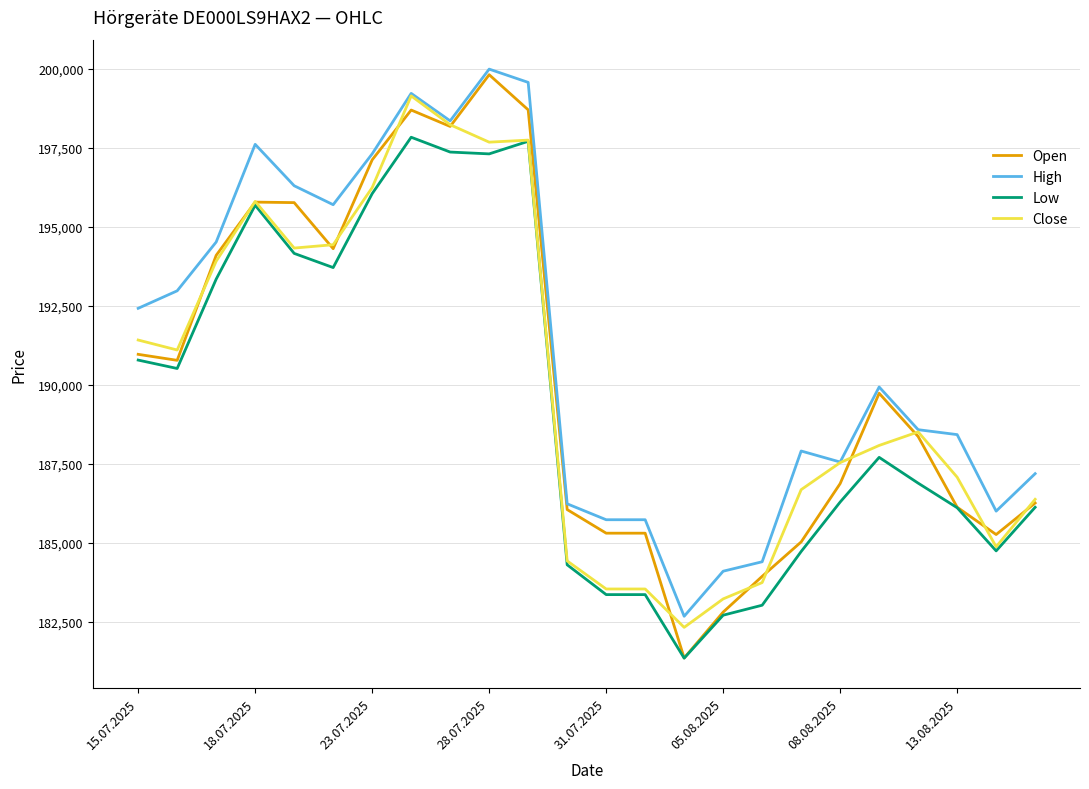

True or false: Low and High intersect in this chart.

False